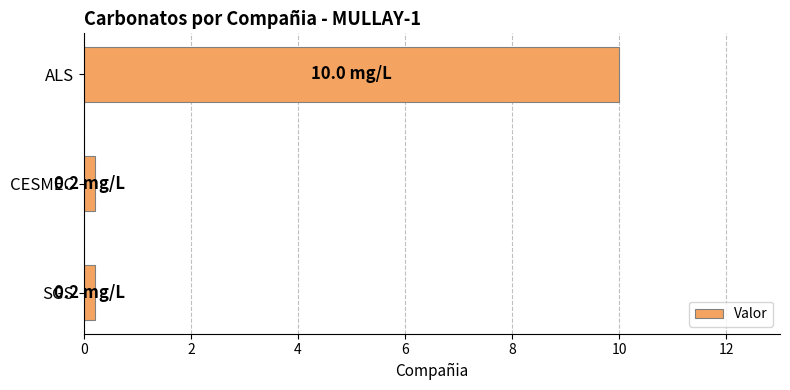

True or false: the data shows 3.3 at ALS.

False